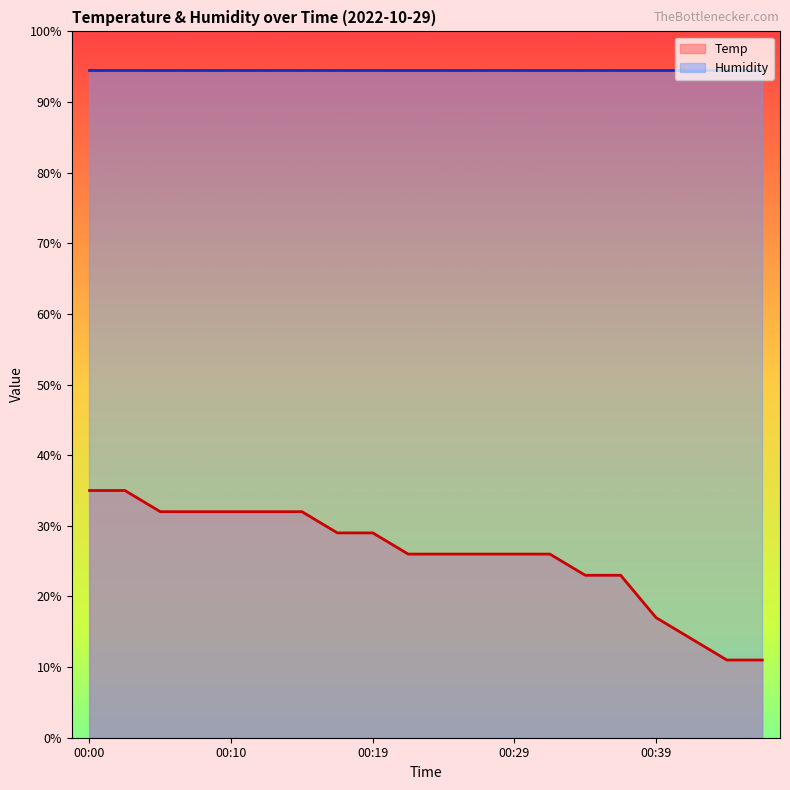

What is the difference between the Temp values at 00:19 and 00:00?

6.0